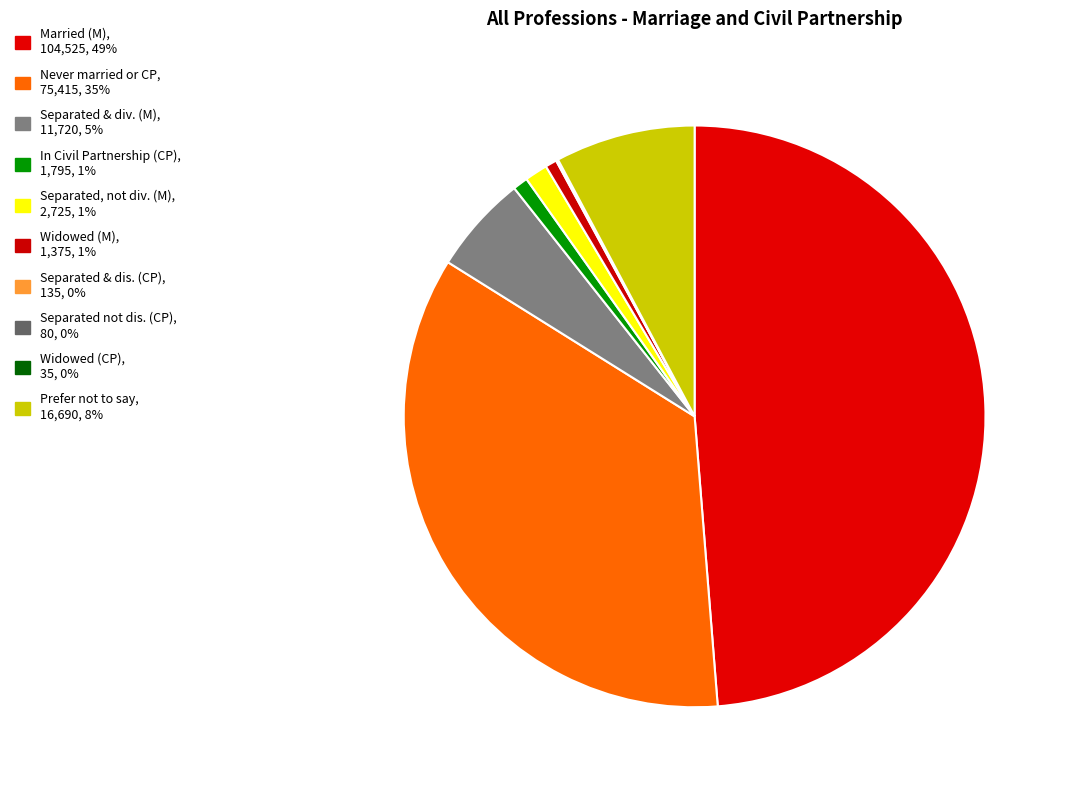

True or false: Widowed (CP) accounts for 0% of the total.

True